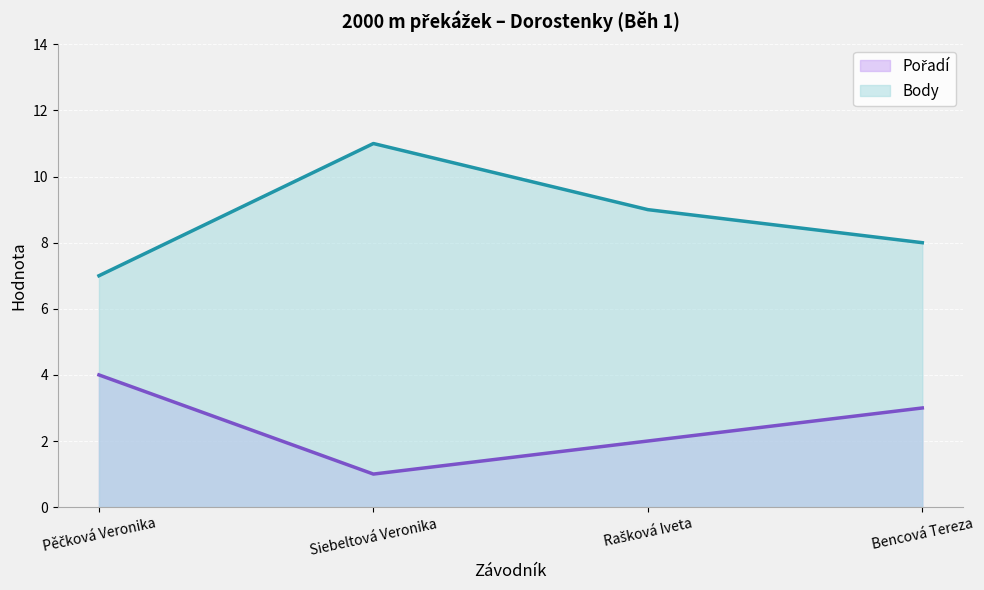

Which category has the lowest value across all series?

Siebeltová Veronika